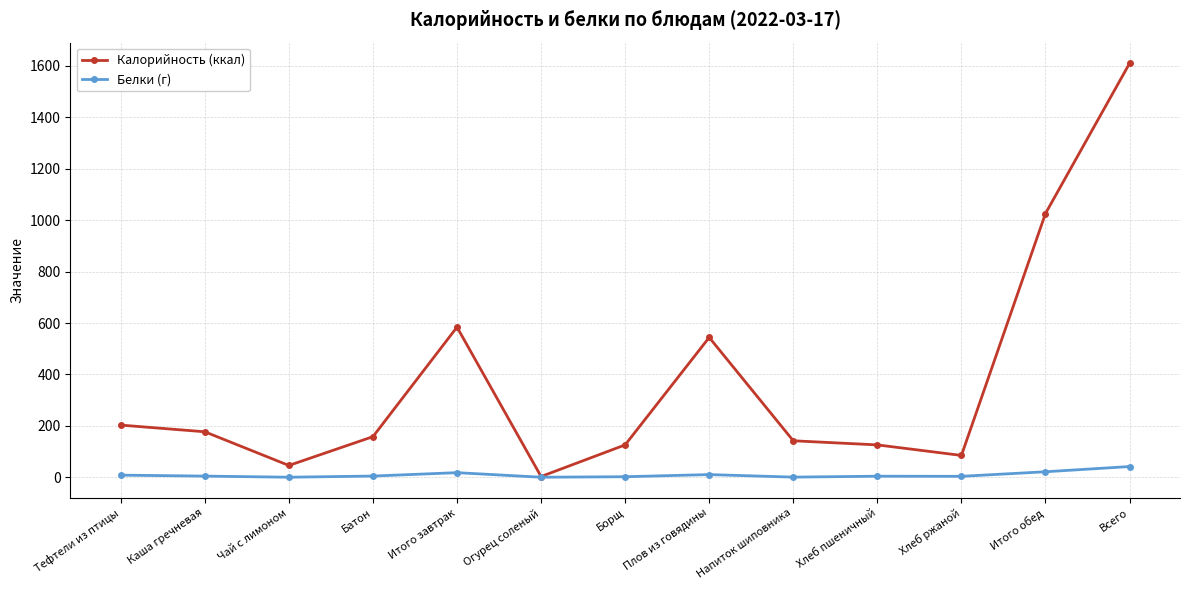

How many interior local peaks does the Калорийность (ккал) series have?

2